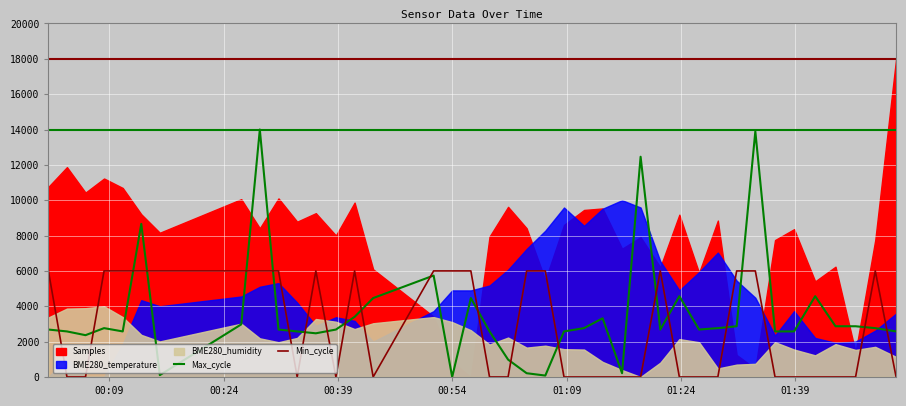

What is the value of the Max_cycle point at the 18th from the left?

4463.0